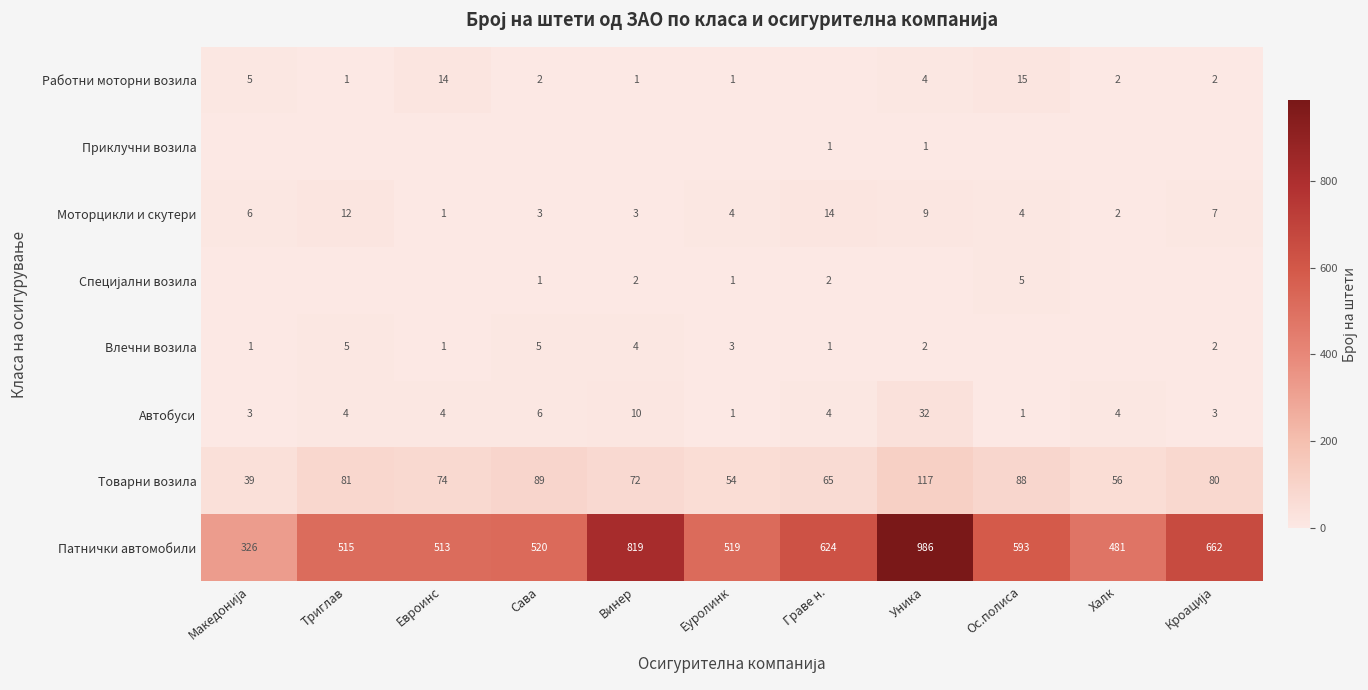

What is the greatest value displayed?

986